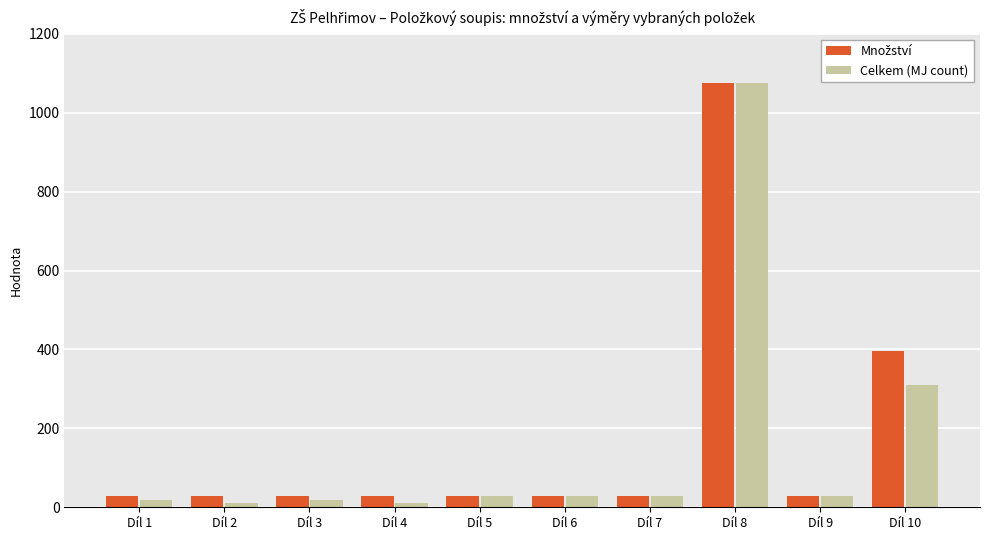

The value of Celkem (MJ count) at Díl 10 is 144.9. True or false?

False